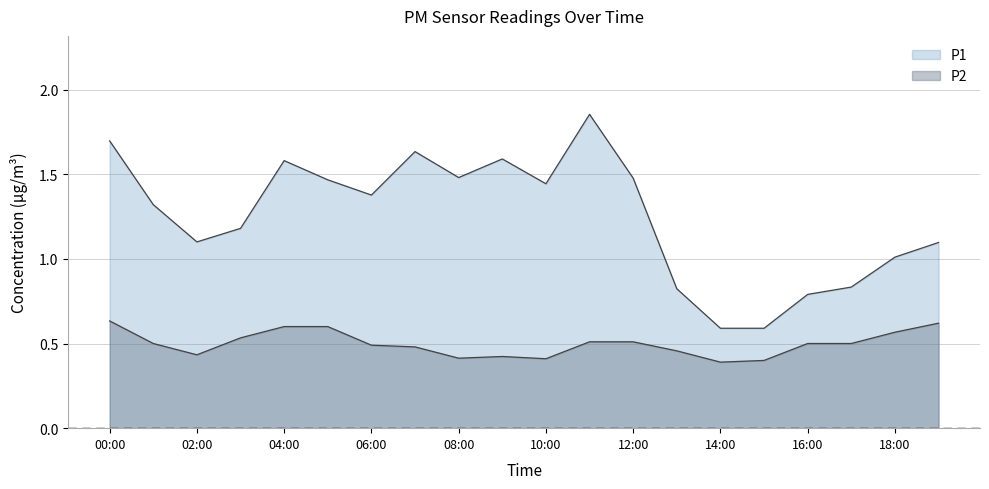

Where does the P1 series first go above 1?

00:00